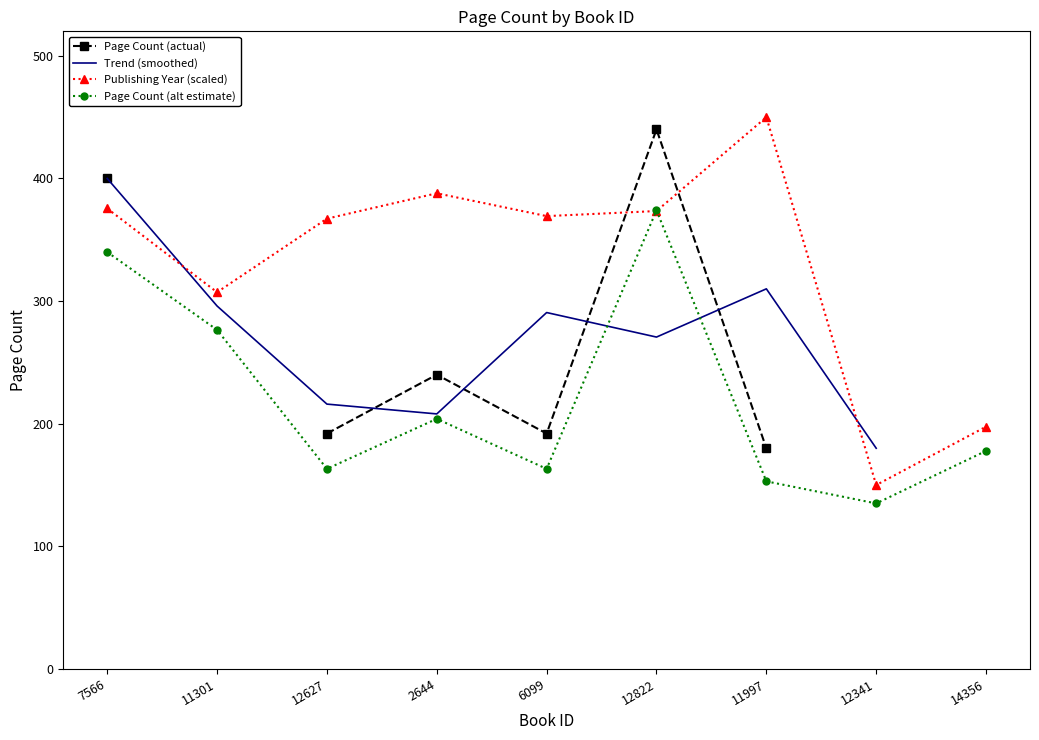

The value of Trend (smoothed) at 6099 is 290.7. True or false?

True